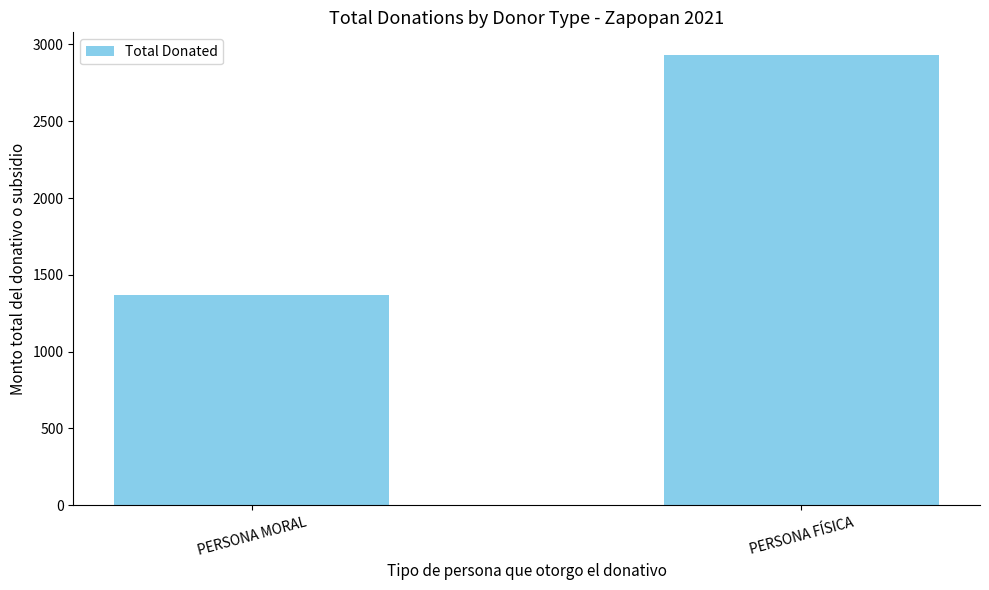

List the labels in order of value, largest first.

PERSONA FÍSICA, PERSONA MORAL